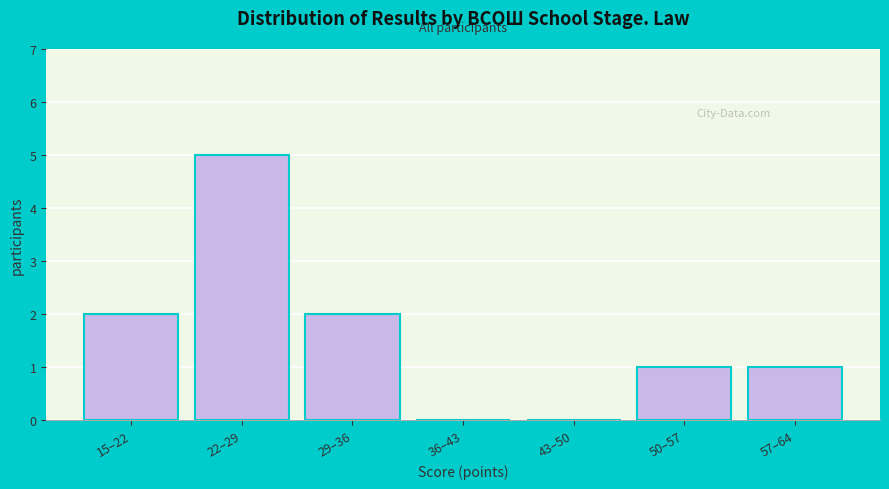

Reading right to left, transcribe all the data shown in this chart.

57–64=1	50–57=1	43–50=0	36–43=0	29–36=2	22–29=5	15–22=2